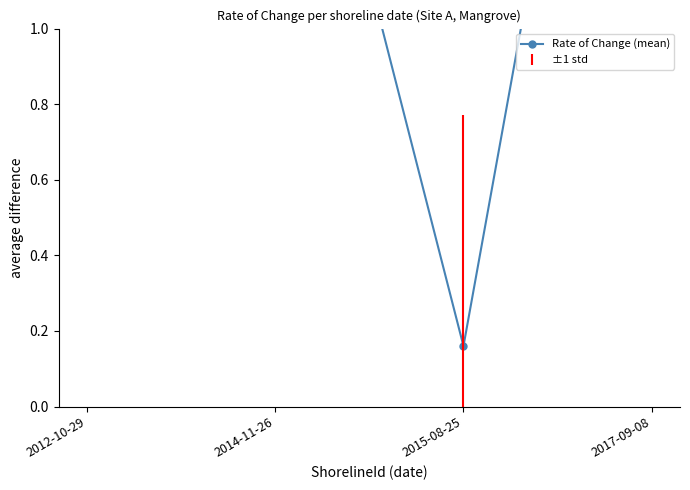

What is the maximum value shown in the chart?

2.9